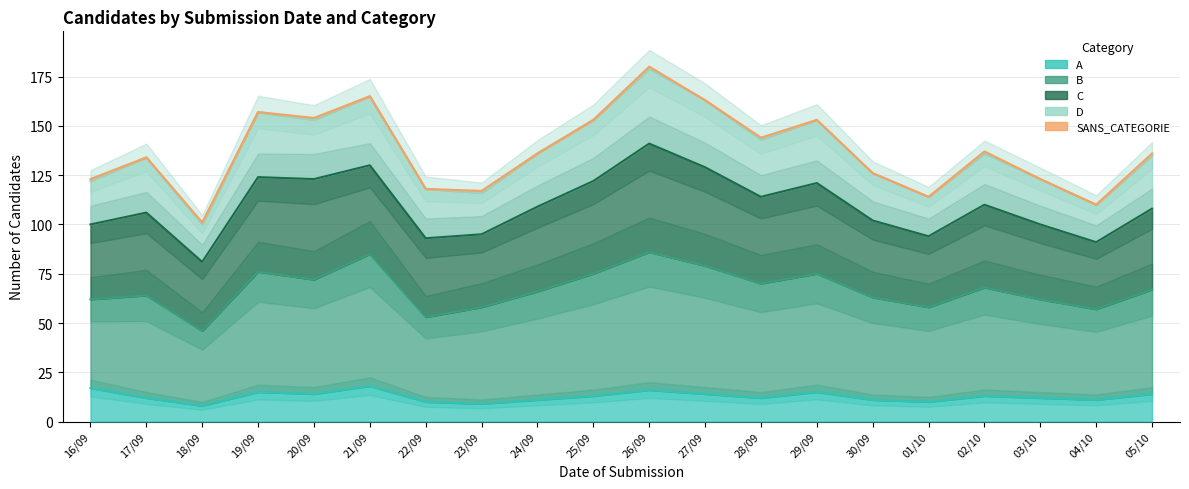

Which has a higher value, 30/09 or 19/09?

19/09